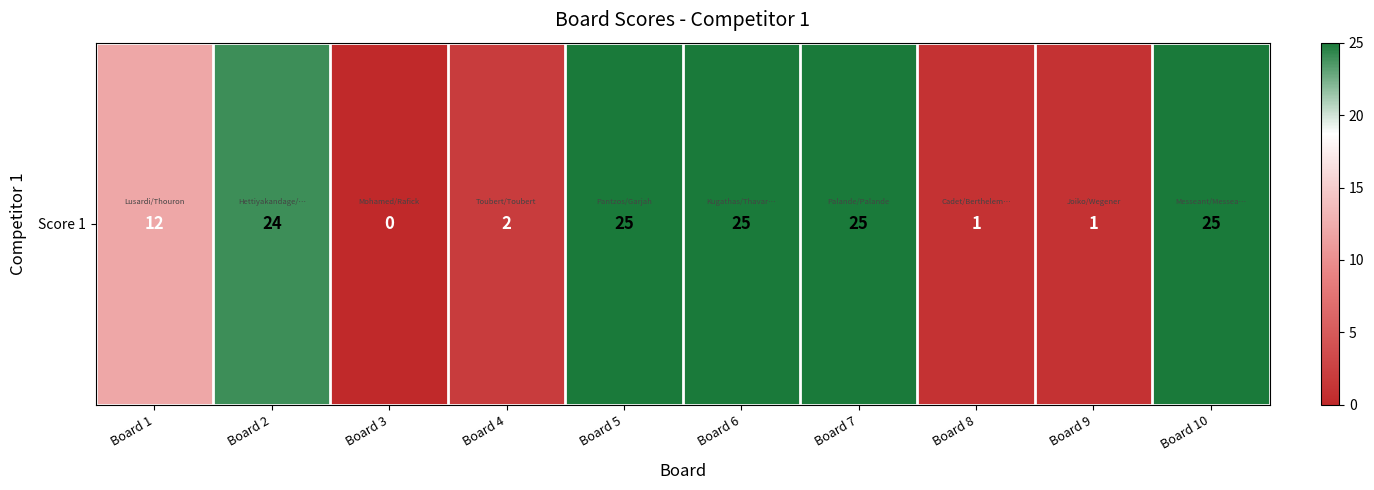

At which category does the chart reach its peak across all series?

Board 5